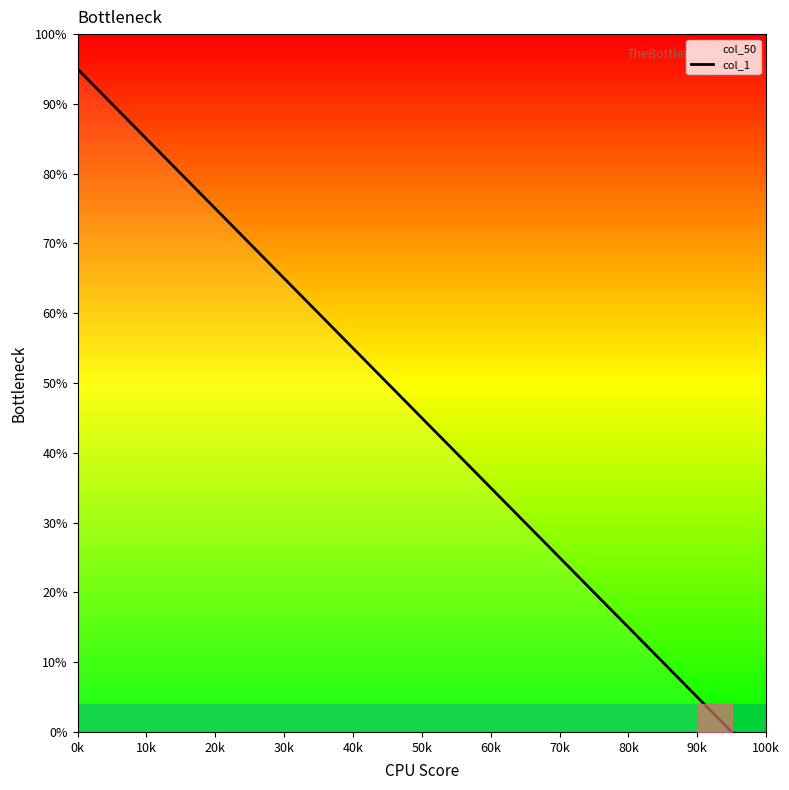

What is the value of the 12th point from the left?

40.0